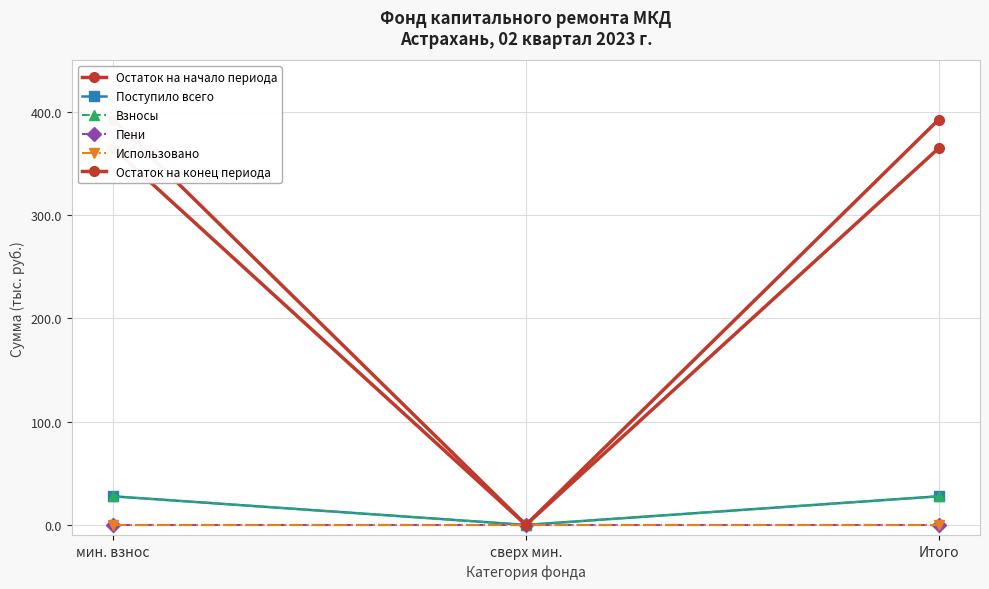

What position from the right is Итого?

1